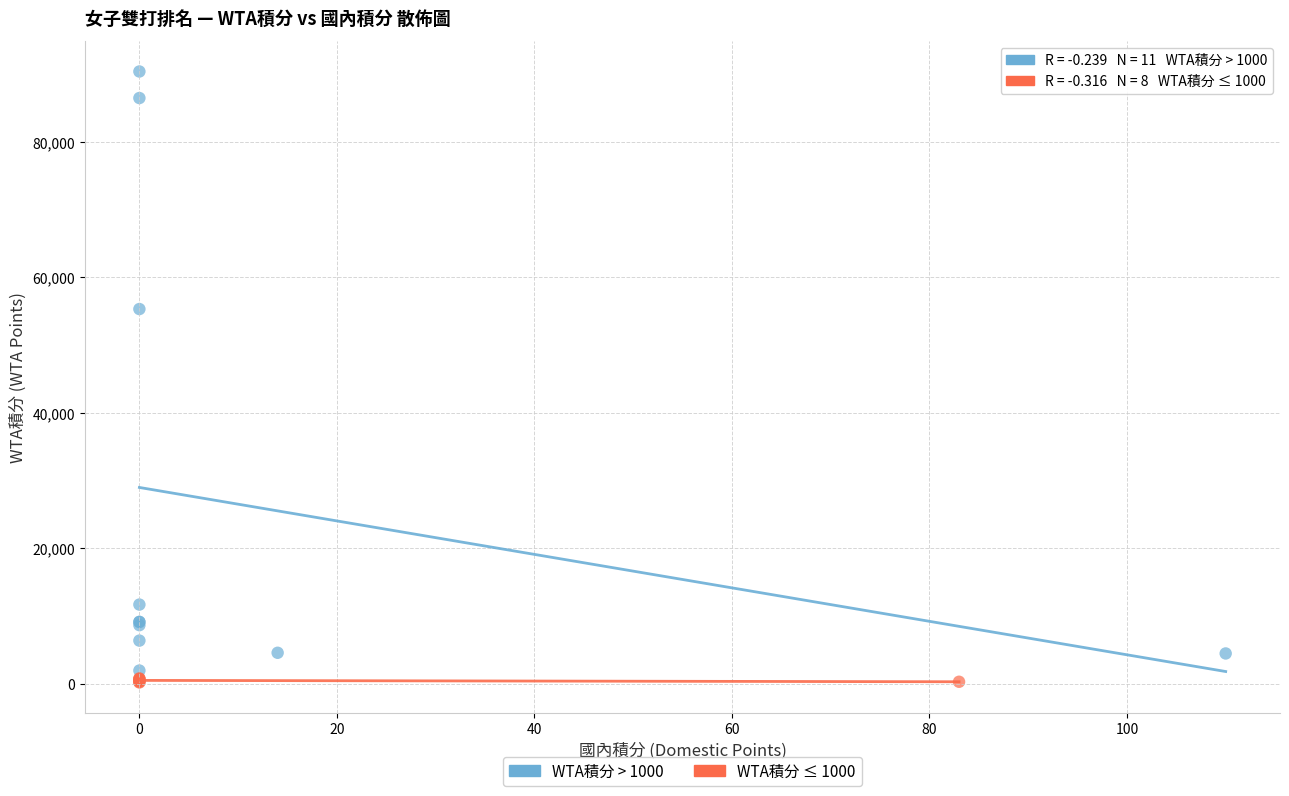

What are all the series names shown in the legend?

WTA積分 > 1000, WTA積分 ≤ 1000